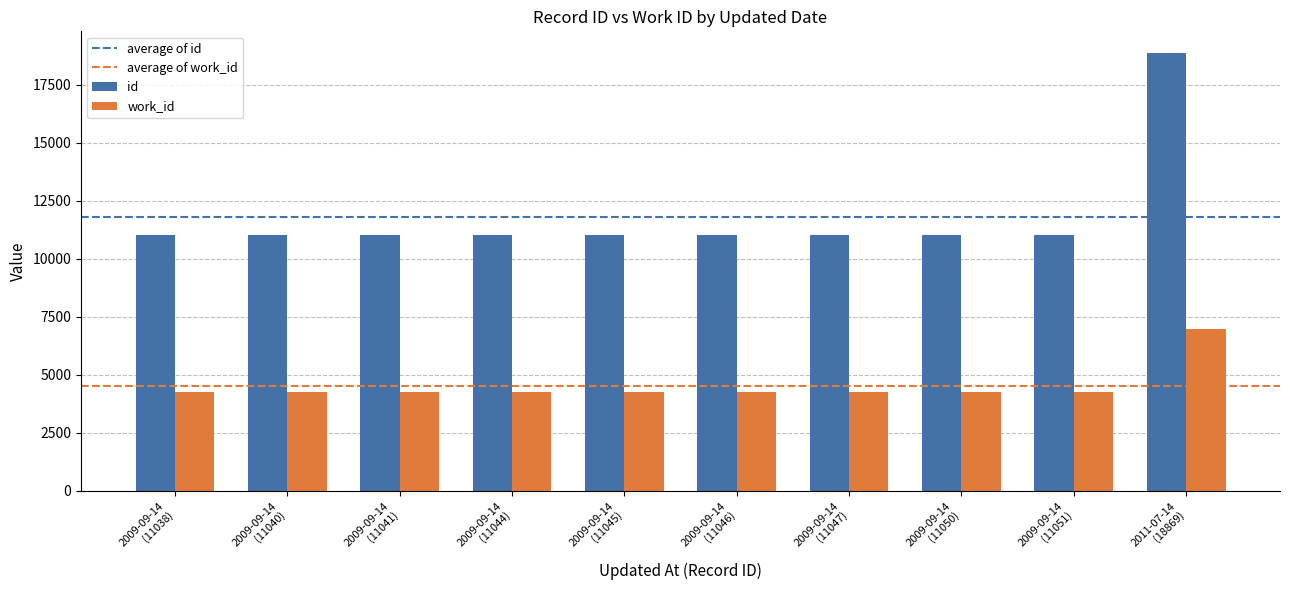

What is the lowest value of the work_id series?

4246